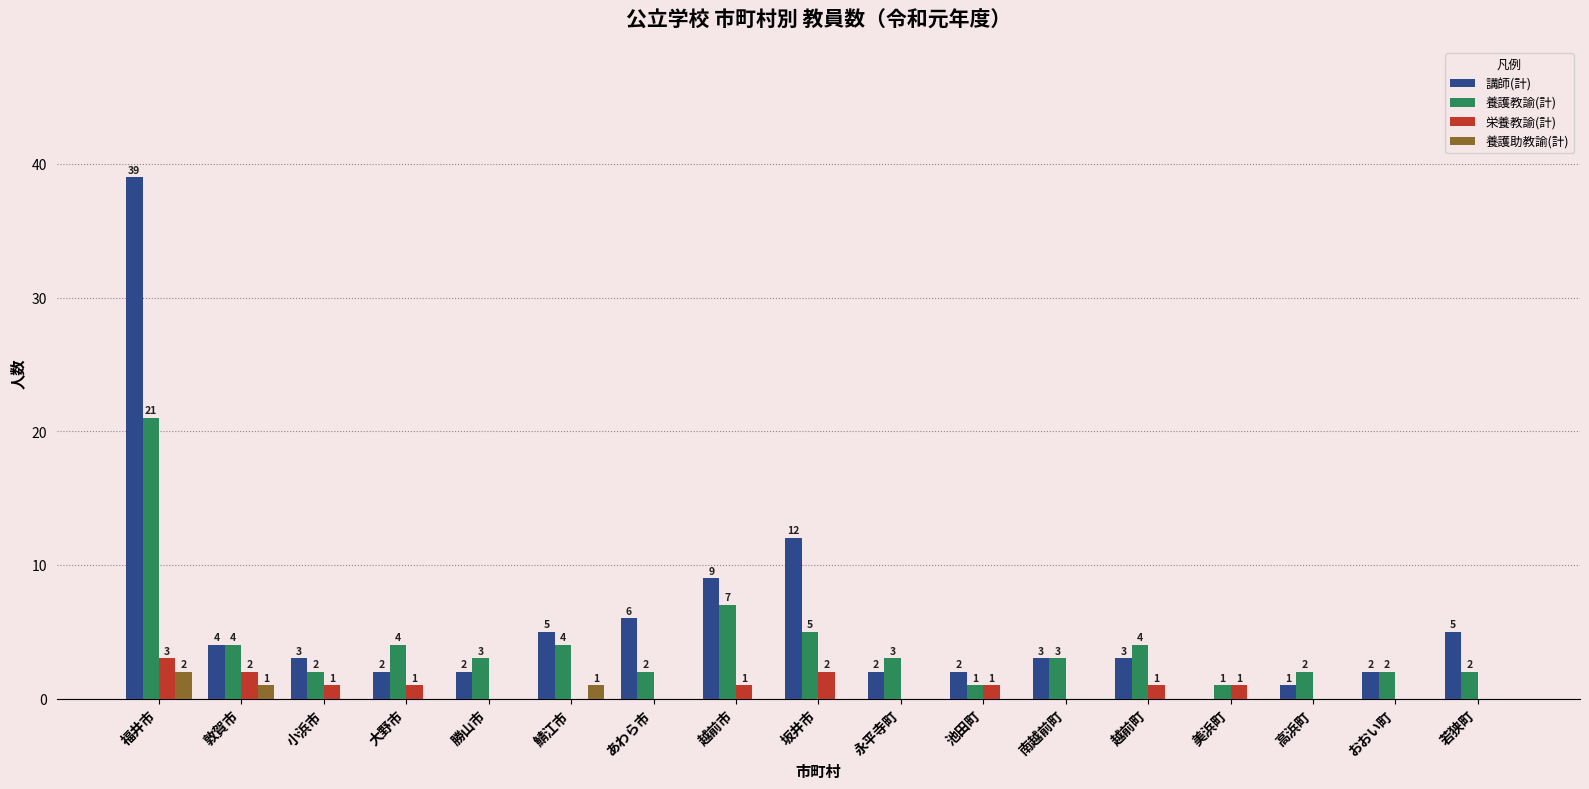

At which category is the sum across all series the highest?

福井市